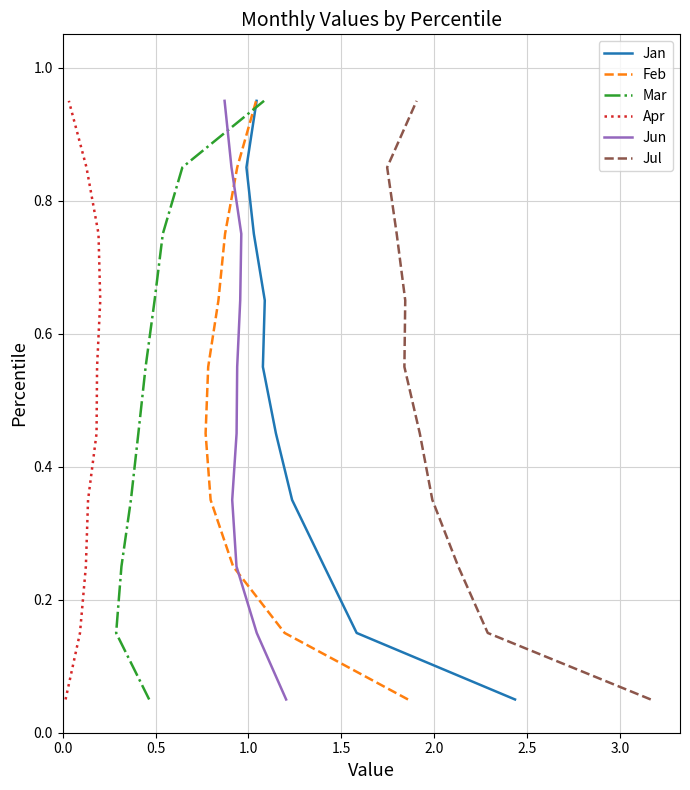

True or false: Apr has a value of 0.9 at 3.0.

False